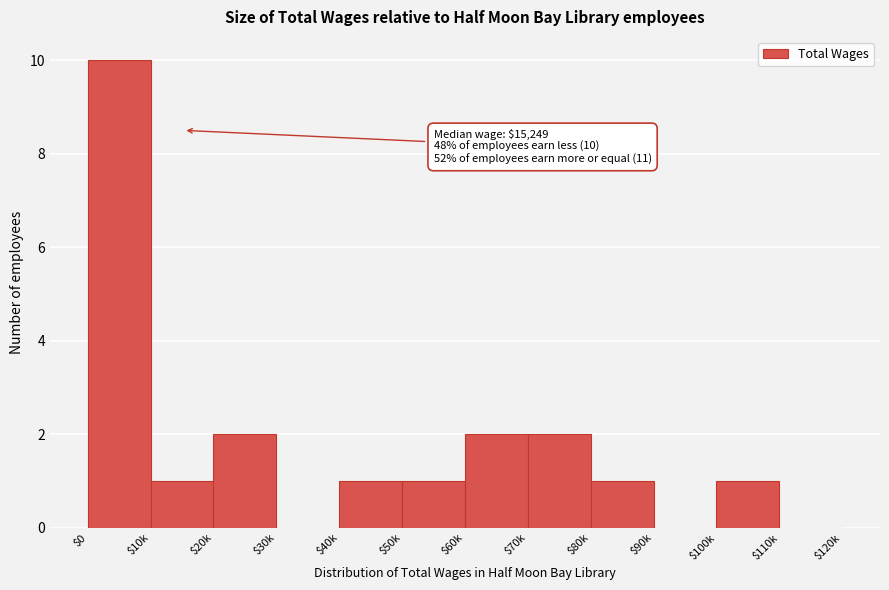

Which label corresponds to the largest value in the chart?

$0